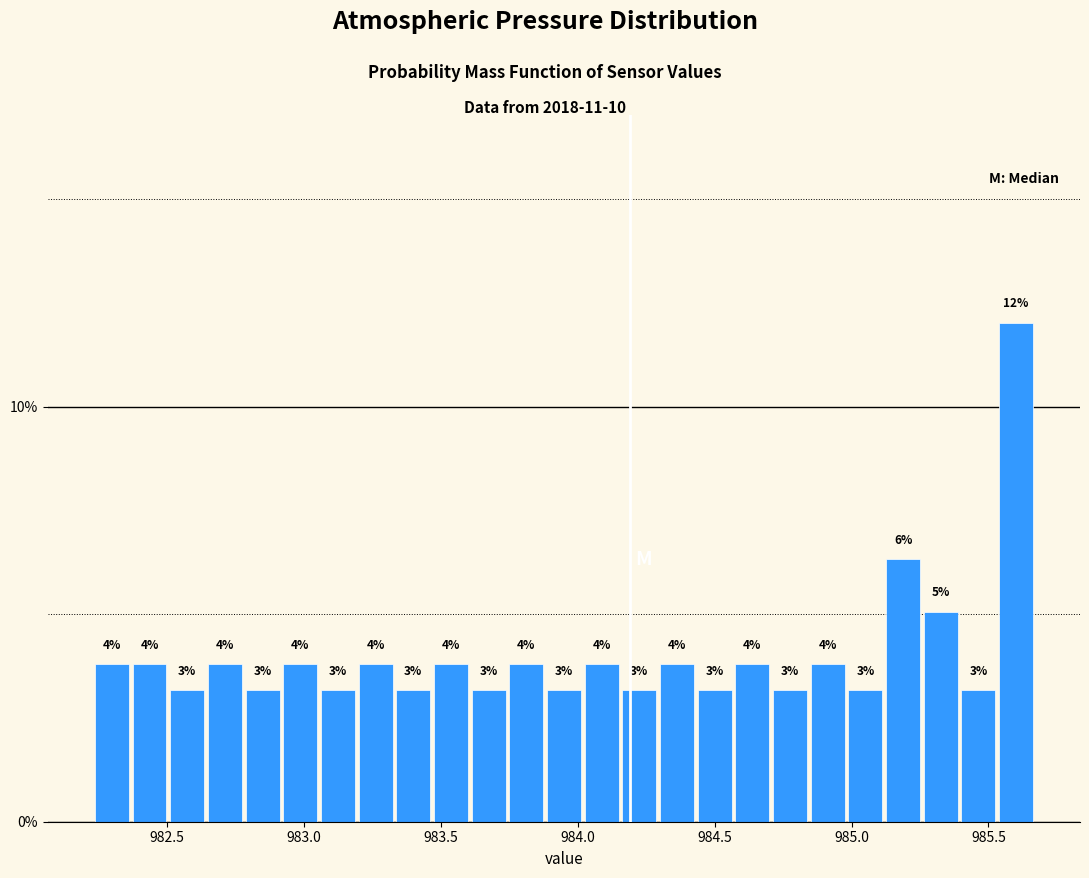

Around what value on the x-axis is the tallest bar? Give the approximate position of its centre, as read against the axis.

985.60